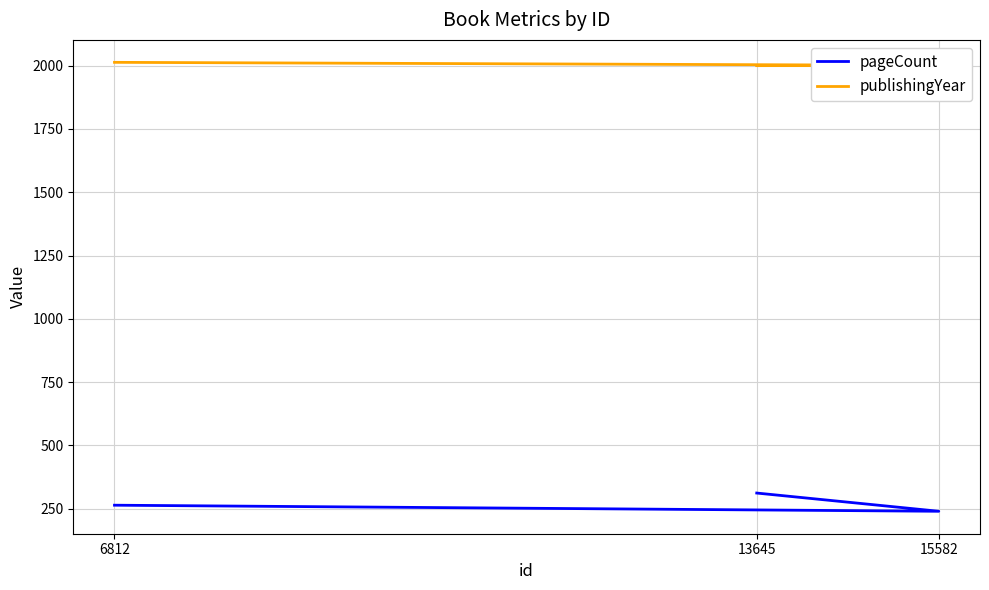

Reading left to right, extract all data points from this chart.

pageCount: 6812=264	15582=240	13645=312
publishingYear: 6812=2013	15582=2001	13645=2000